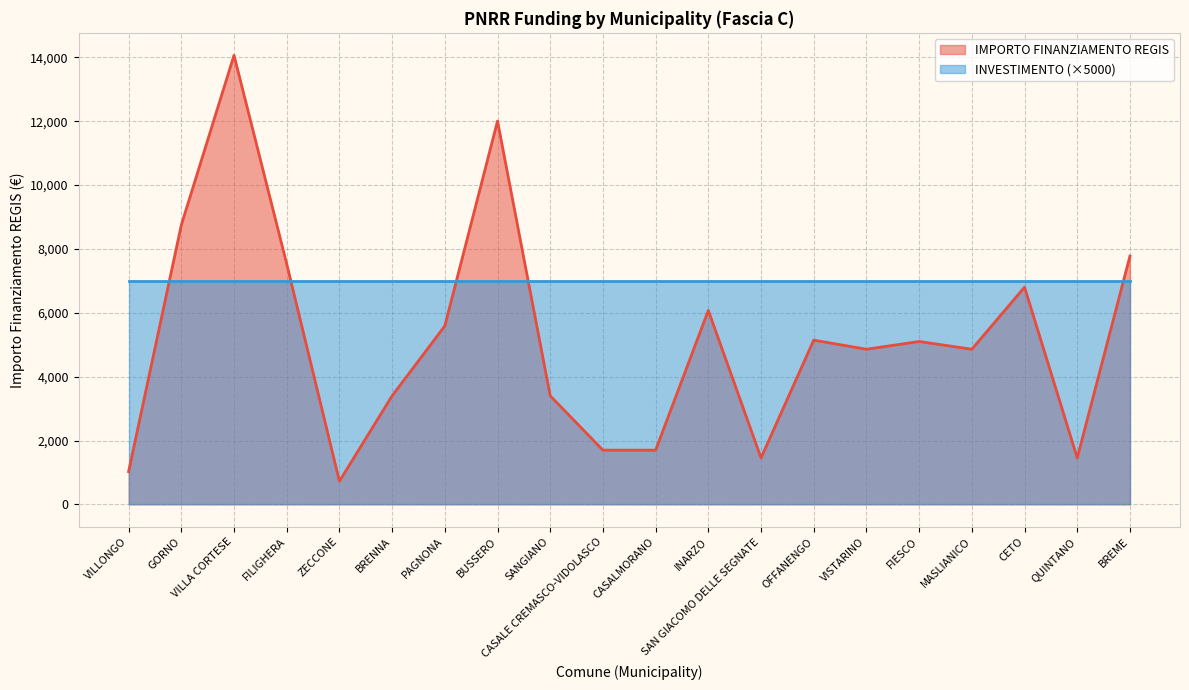

What is the label of the 4th point from the right?

MASLIANICO